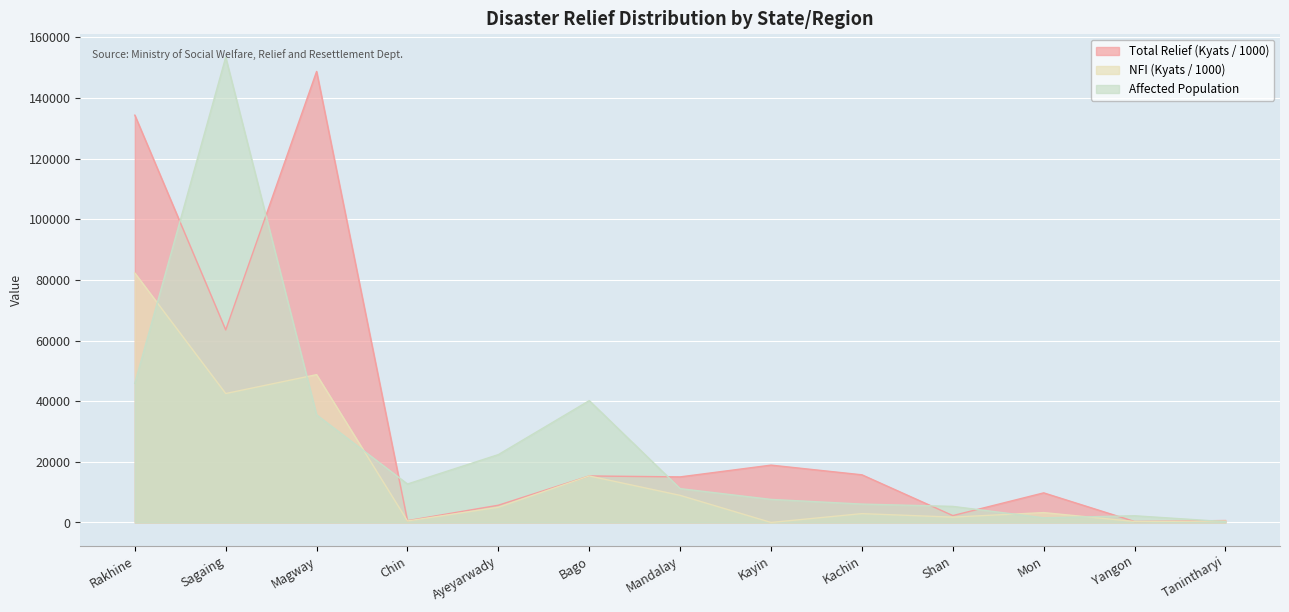

What is the difference between the maximum and minimum values in the Total Relief (Kyats) series?

148429.3